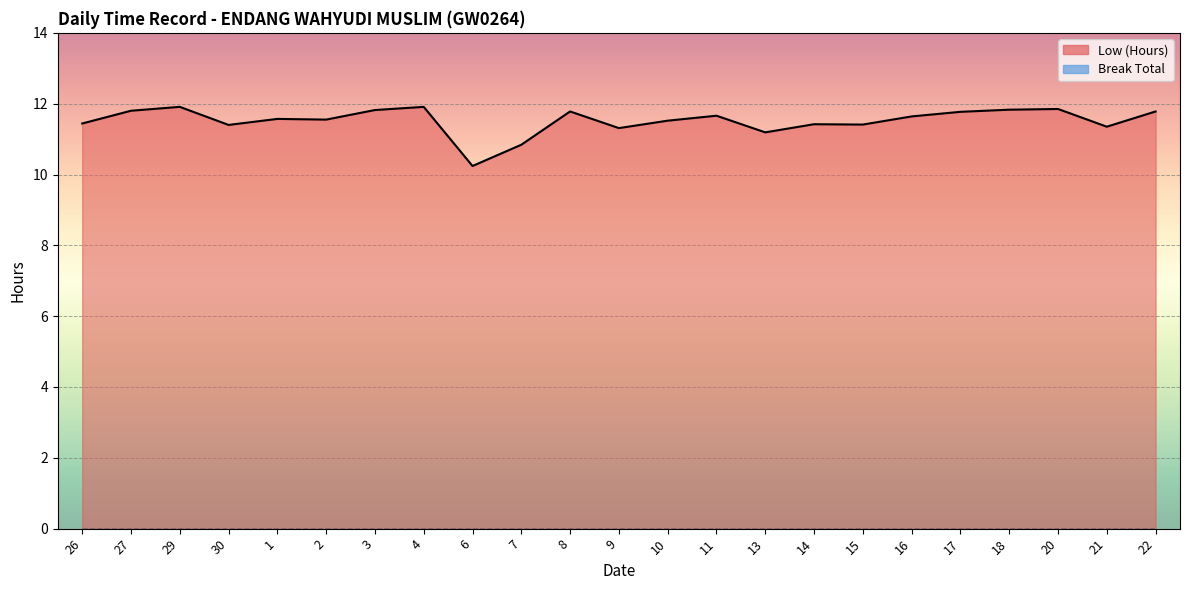

What position from the left is 21?

22